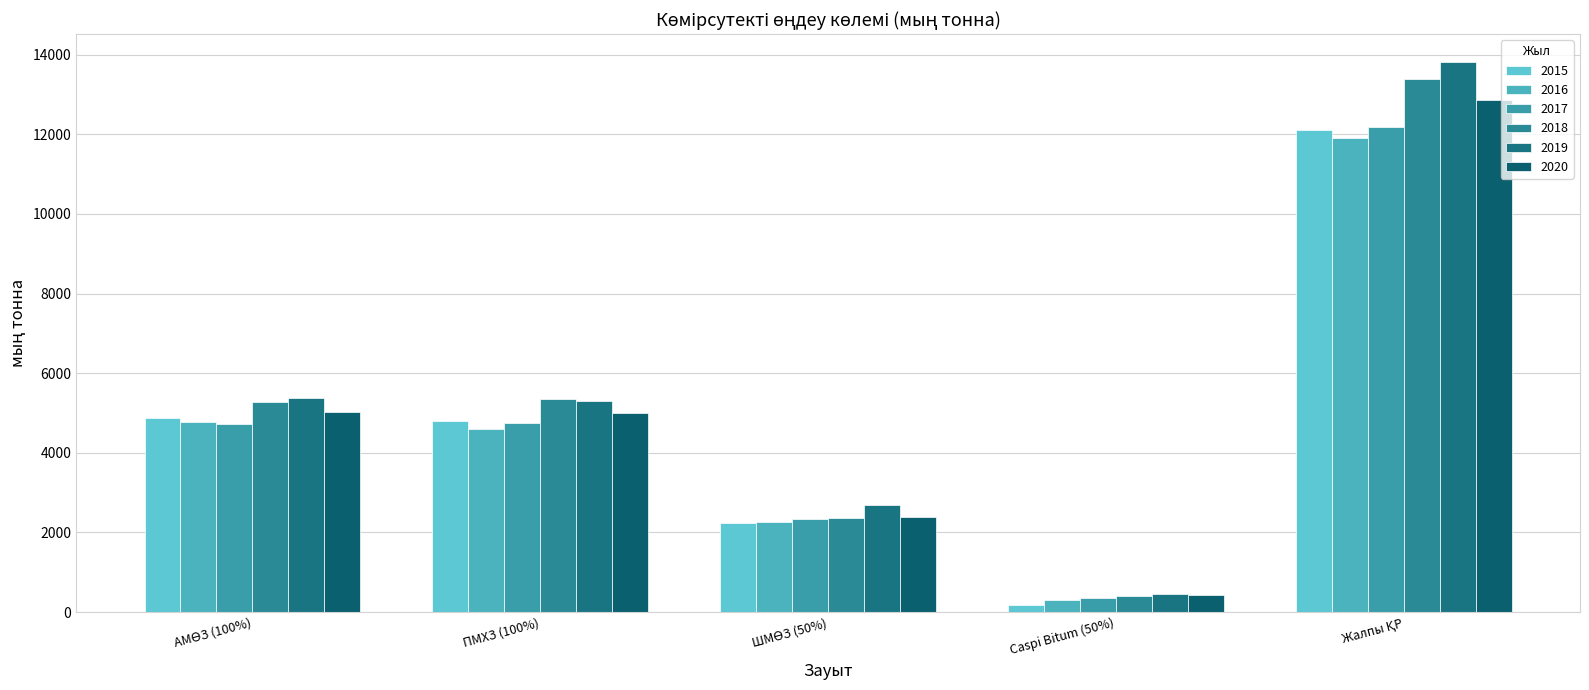

Are the bars horizontal?

No